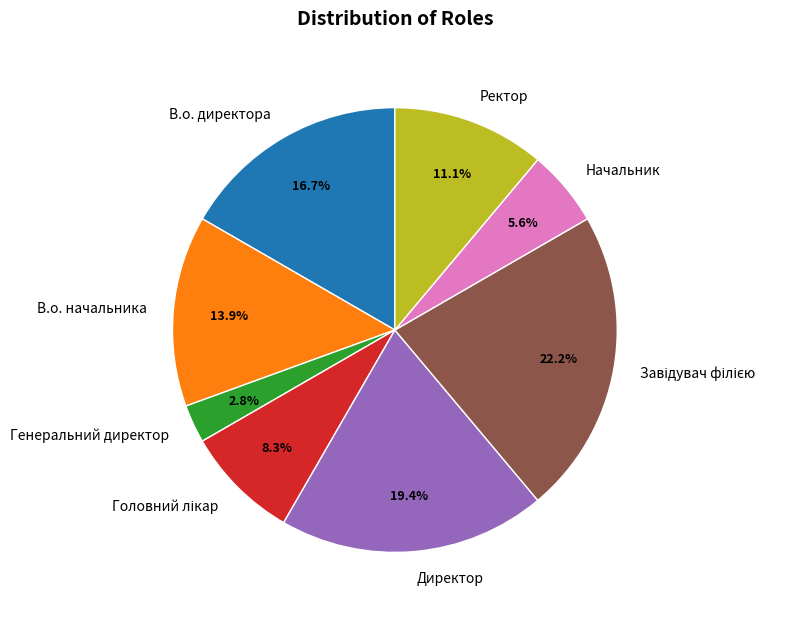

To the nearest percent, what is the average slice percentage?

12%